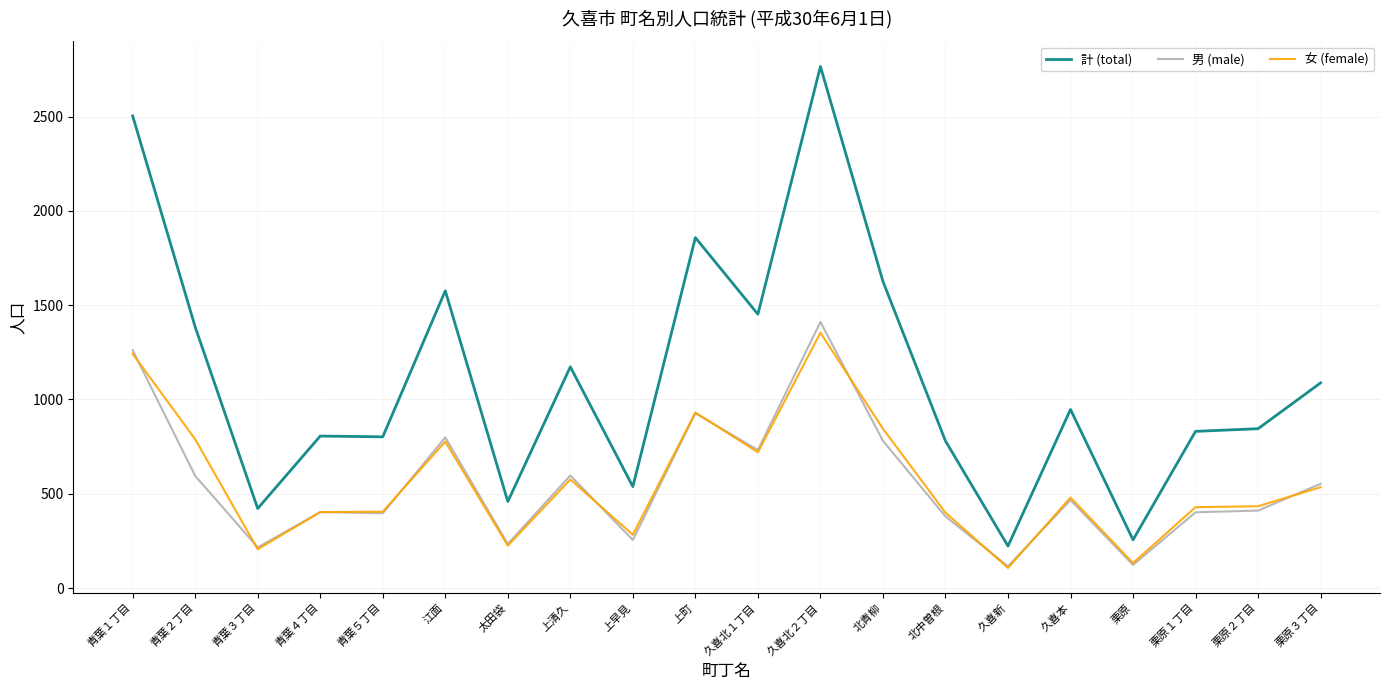

What is the total value across all series at 青葉２丁目?

2768